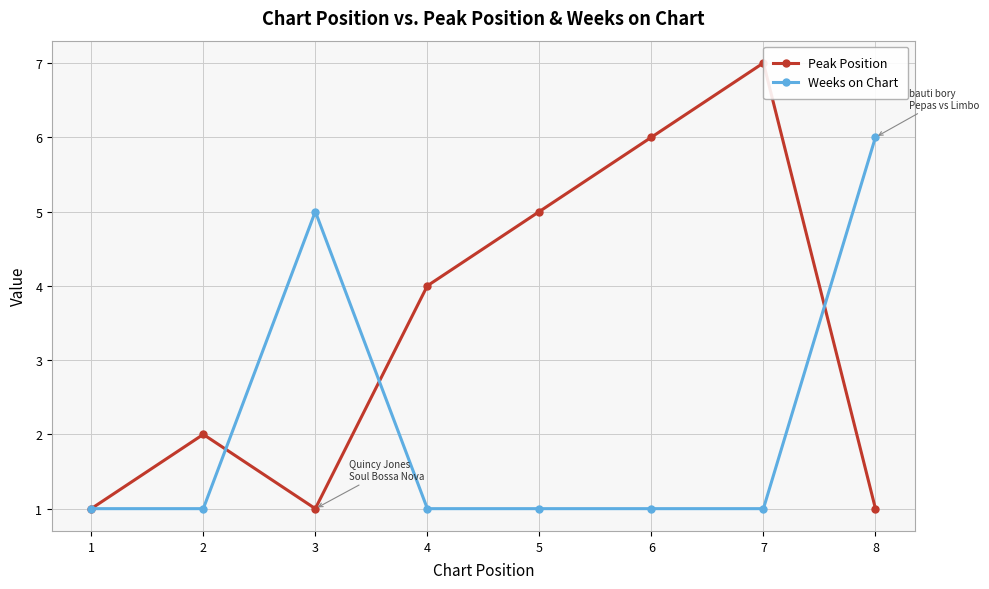

Is it true that Peak Position equals 4 at 6?

False